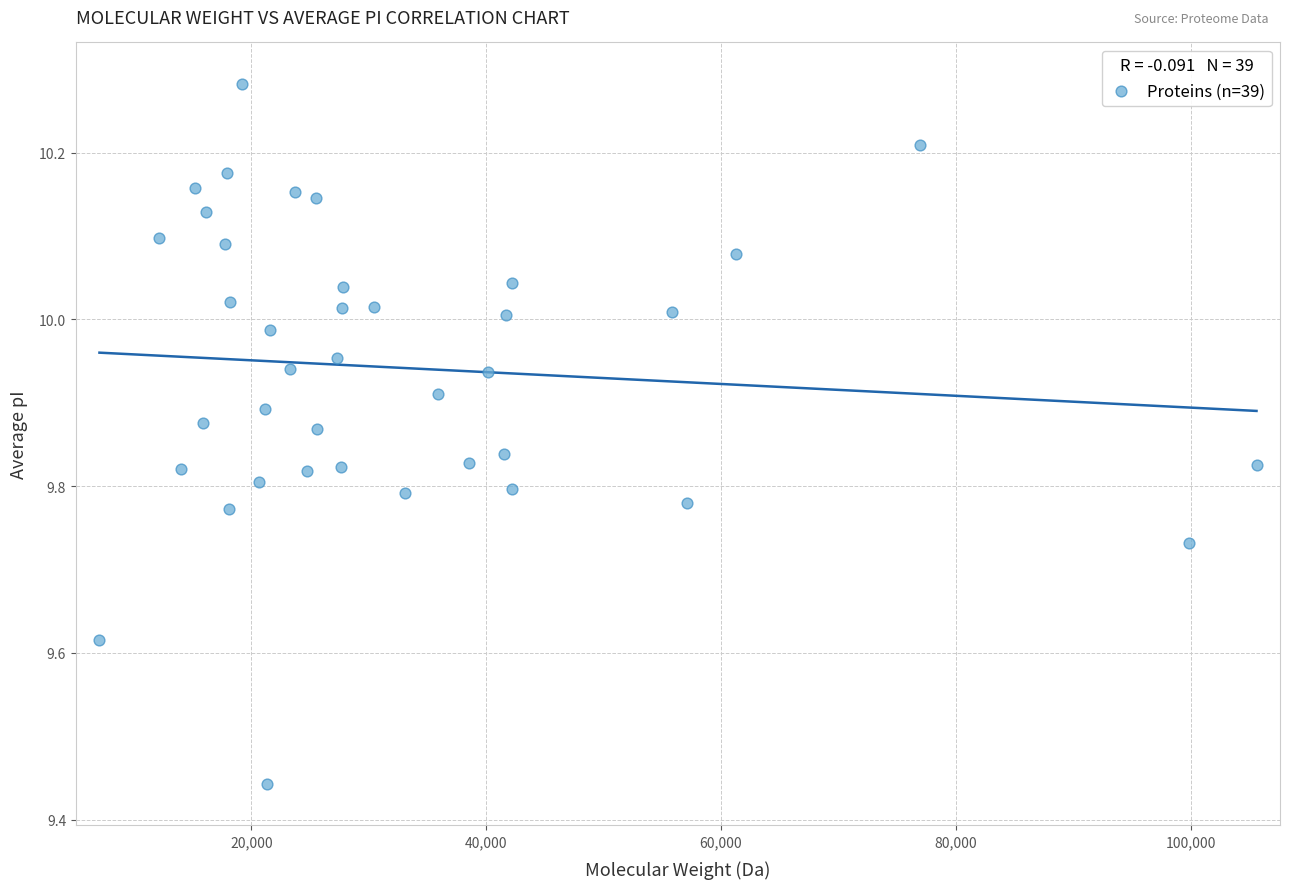

What is the range of X values (max minus min)?

98519.7